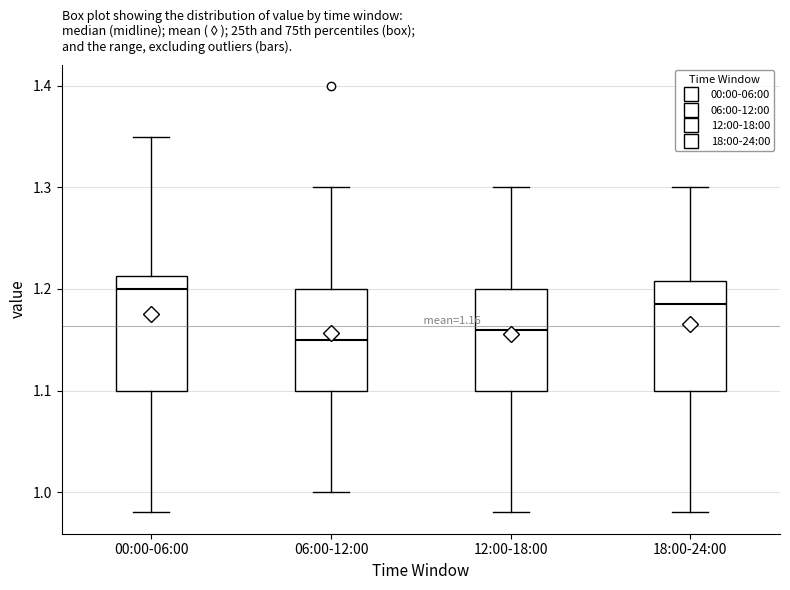

Which box has the lowest median line?

06:00-12:00